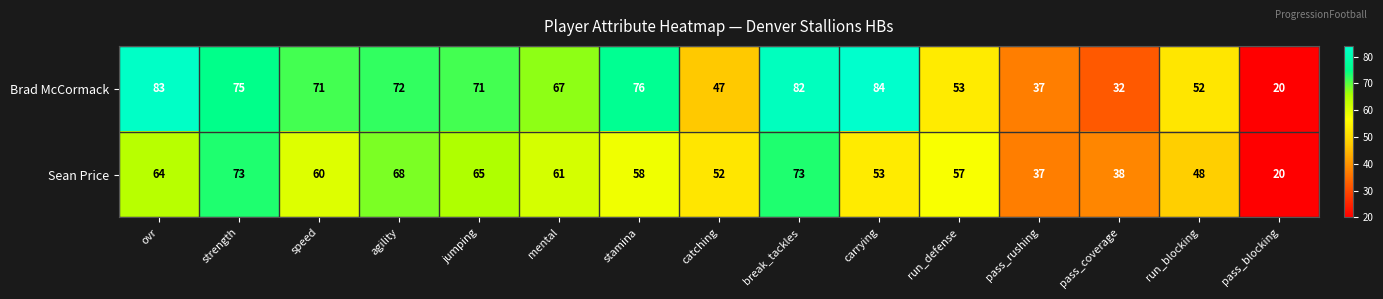

What is the maximum value shown in the chart?

84